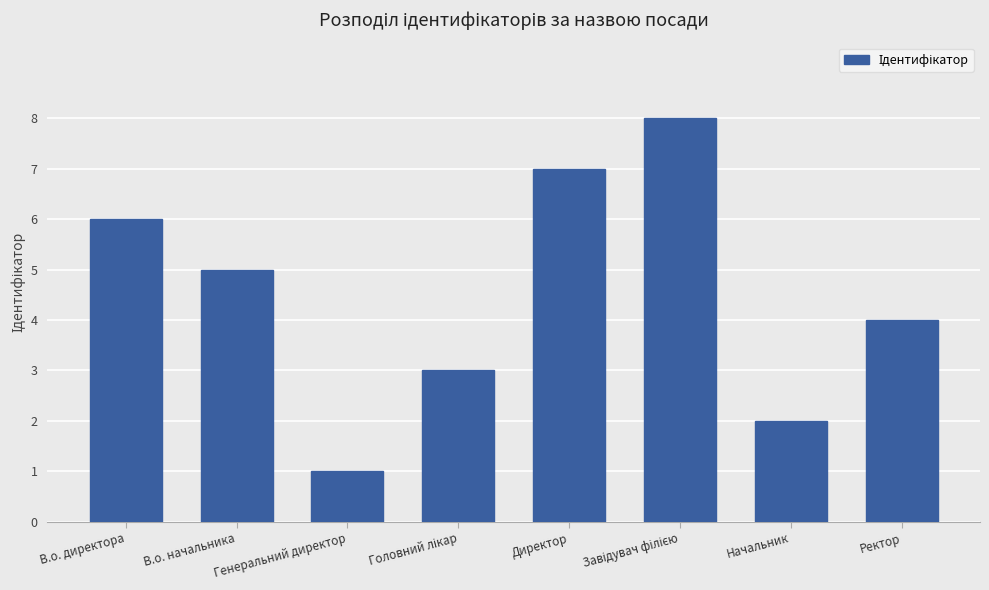

What position from the right is Генеральний директор?

6